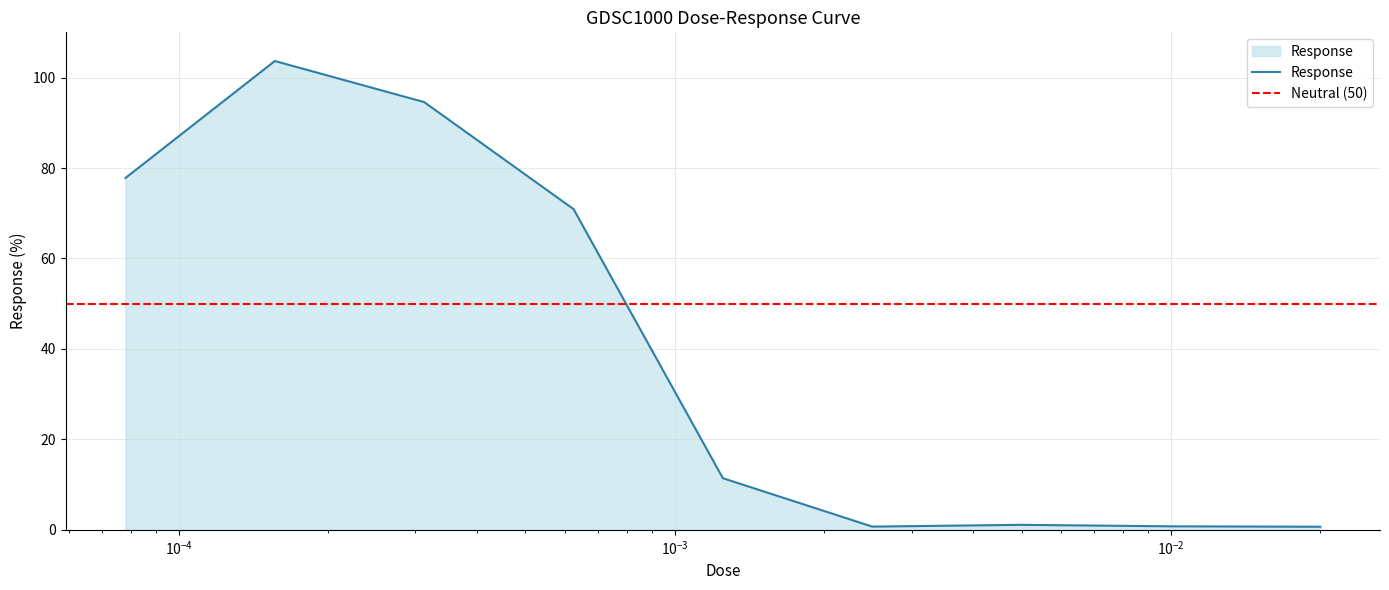

What is the sum of all values?

361.6